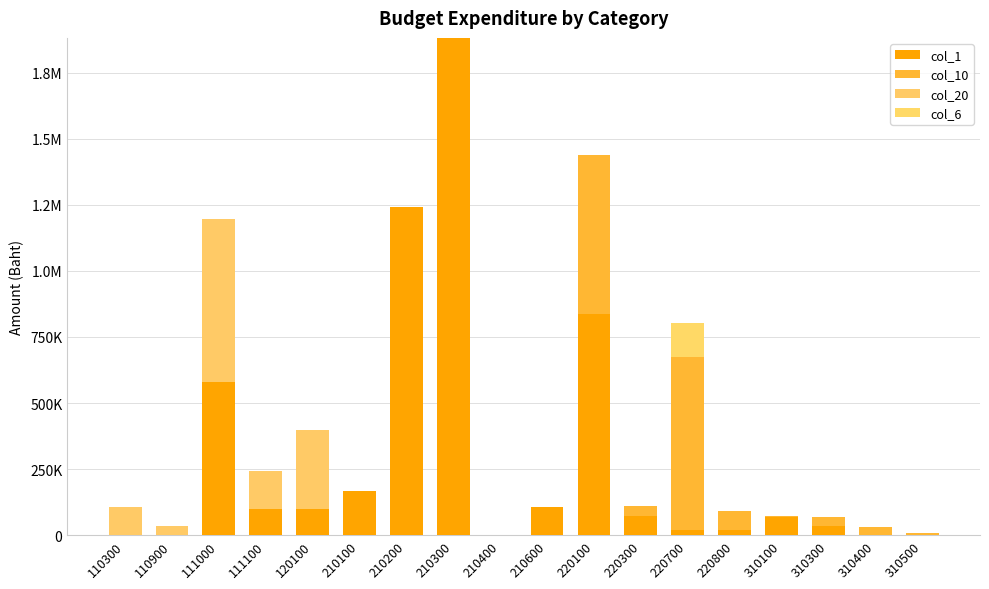

Between 111100 and 210600, which series saw the biggest shift?

col_20